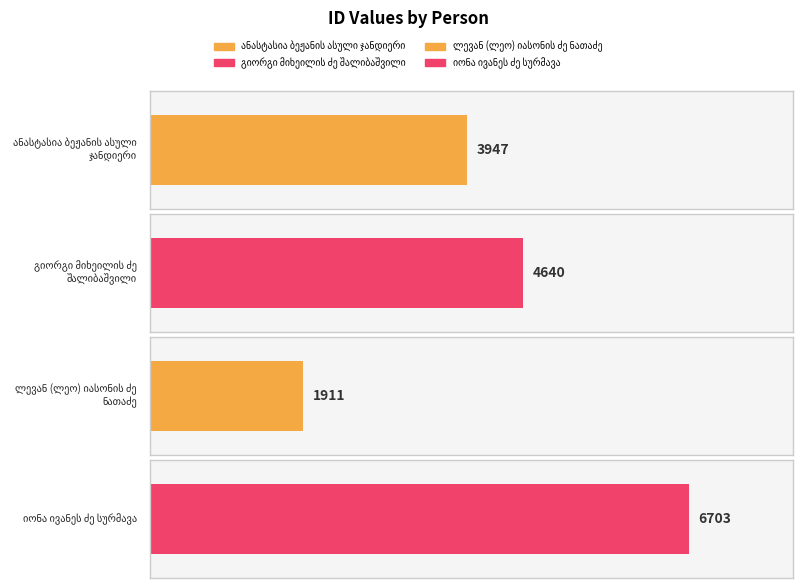

List the labels in order of value, largest first.

იონა ივანეს ძე სურმავა, გიორგი მიხეილის ძე შალიბაშვილი, ანასტასია ბეჟანის ასული ჯანდიერი, ლევან (ლეო) იასონის ძე ნათაძე